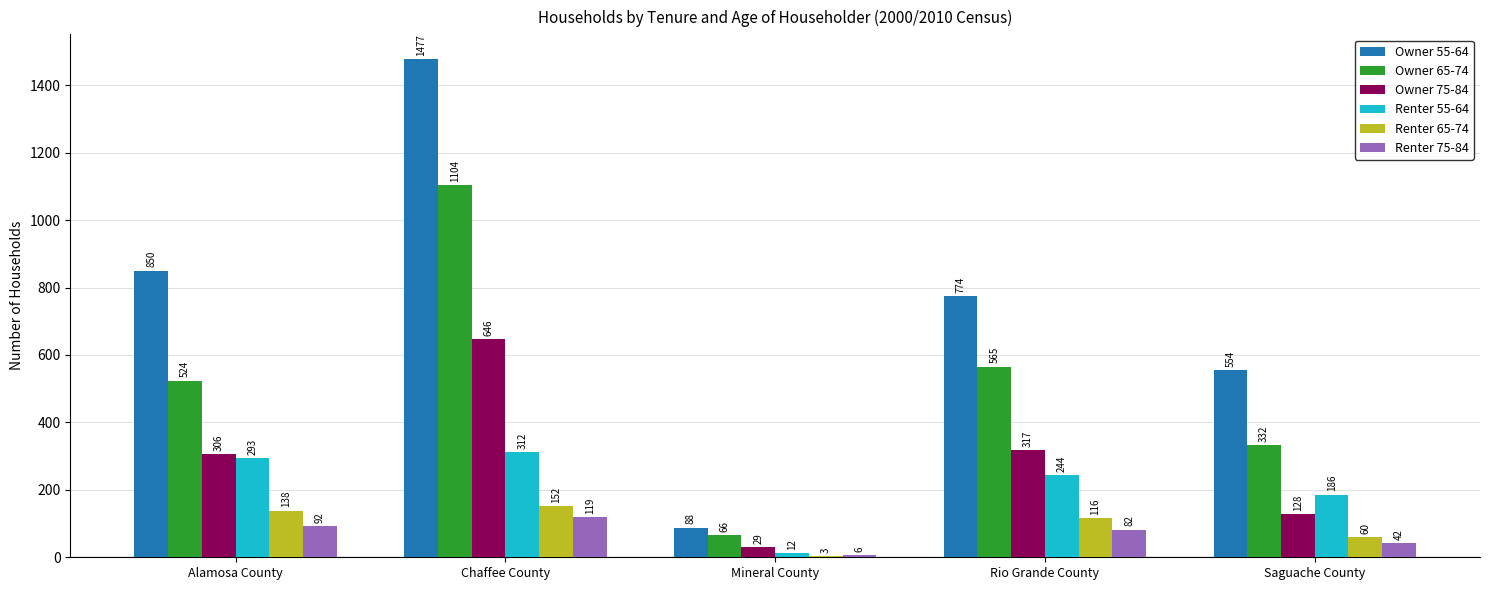

At which category is the sum across all series the highest?

Chaffee County